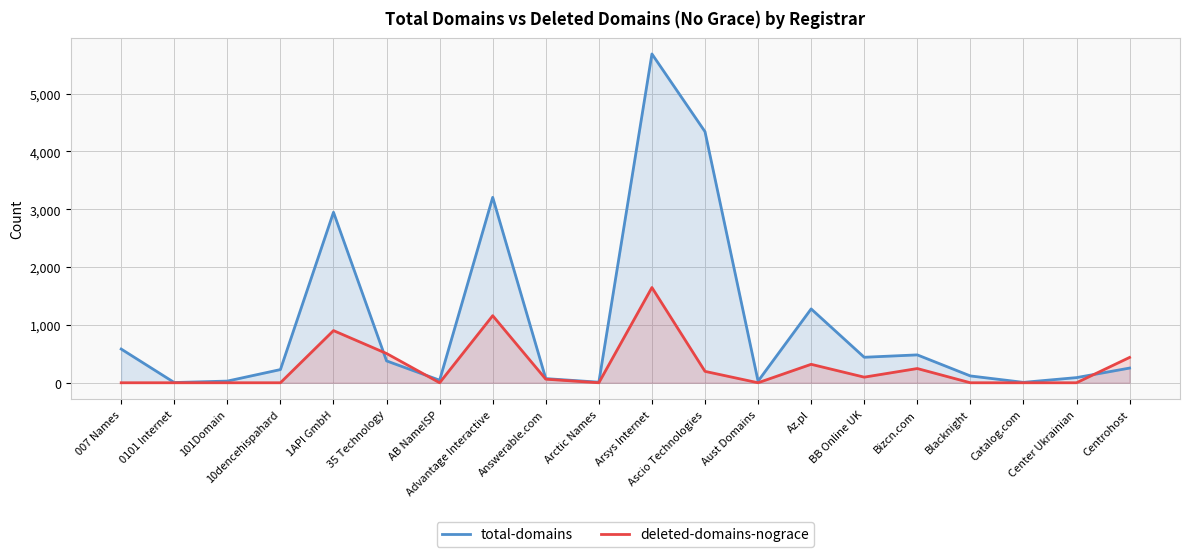

Where is the first local maximum for deleted-domains-nograce?

1API GmbH